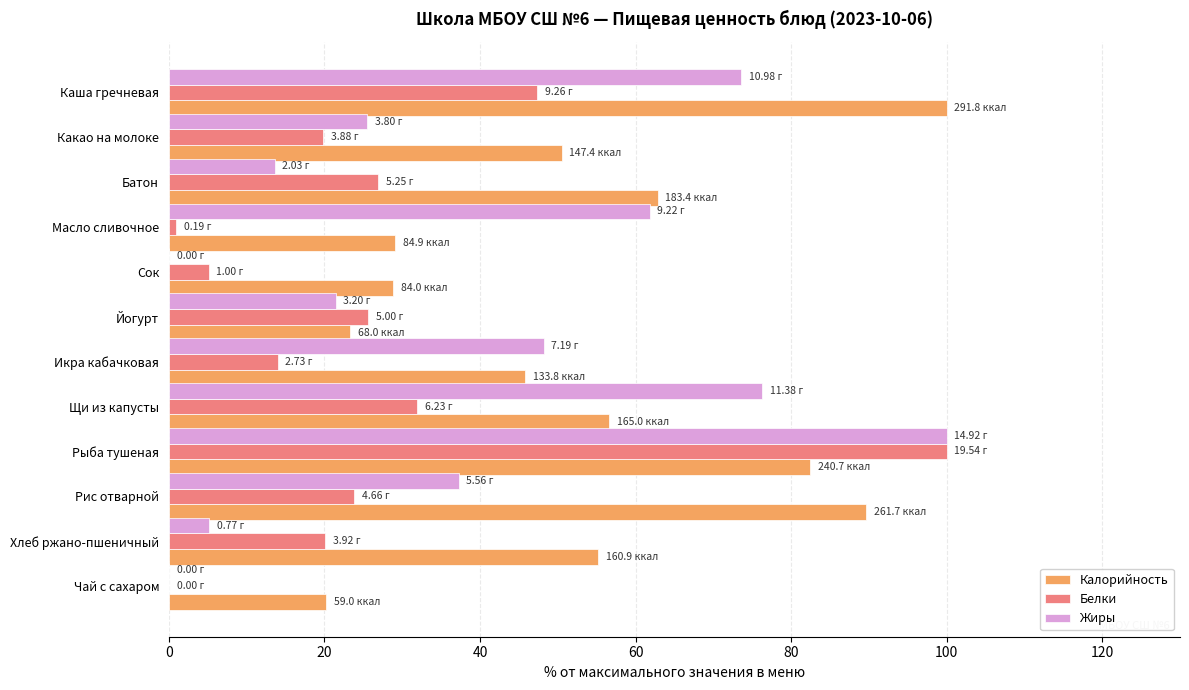

What is the average value of the Калорийность series?

53.7